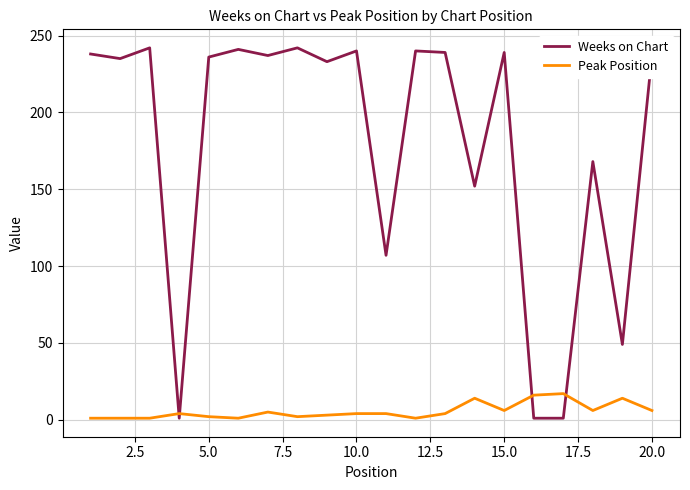

Which series has the widest spread of values?

Weeks on Chart